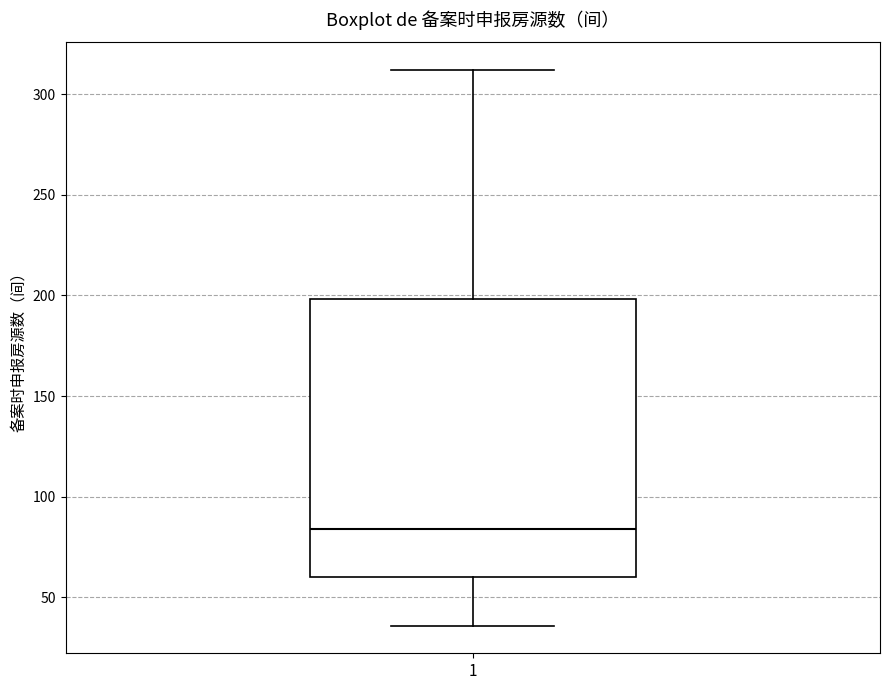

Transcribe this box plot: give where the median line is, the range the box spans, and where the two whiskers end, as read against the y-axis. The values are not printed on the chart, so give them approximately, as read against the axis.

median 85, box 60 to 200, whiskers 35 to 310